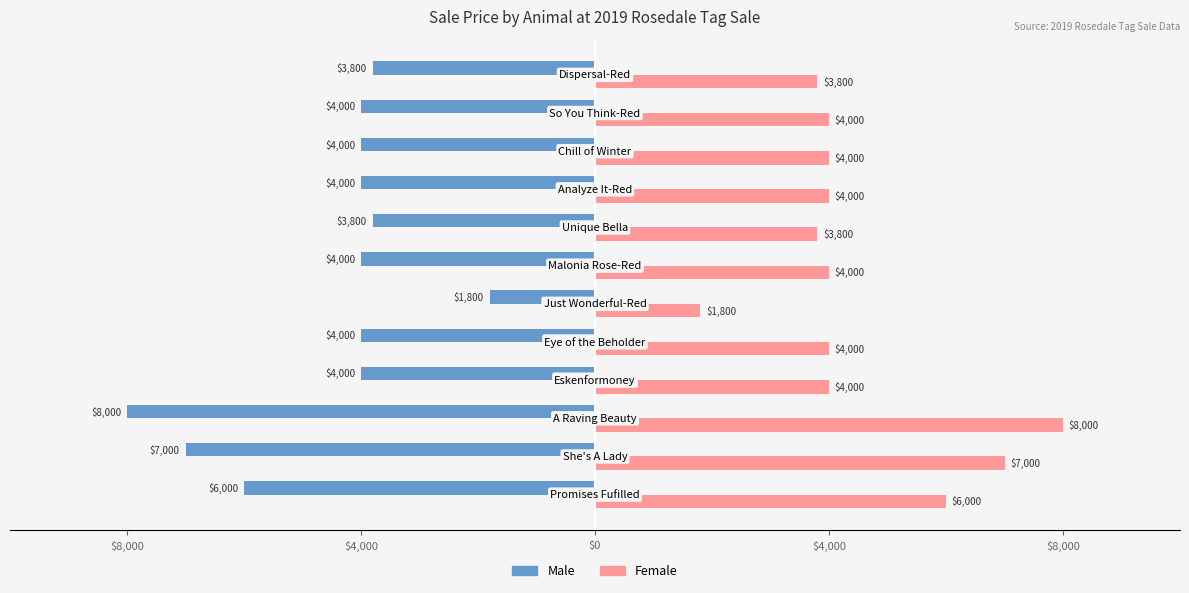

What are all the series names shown in the legend?

Male, Female